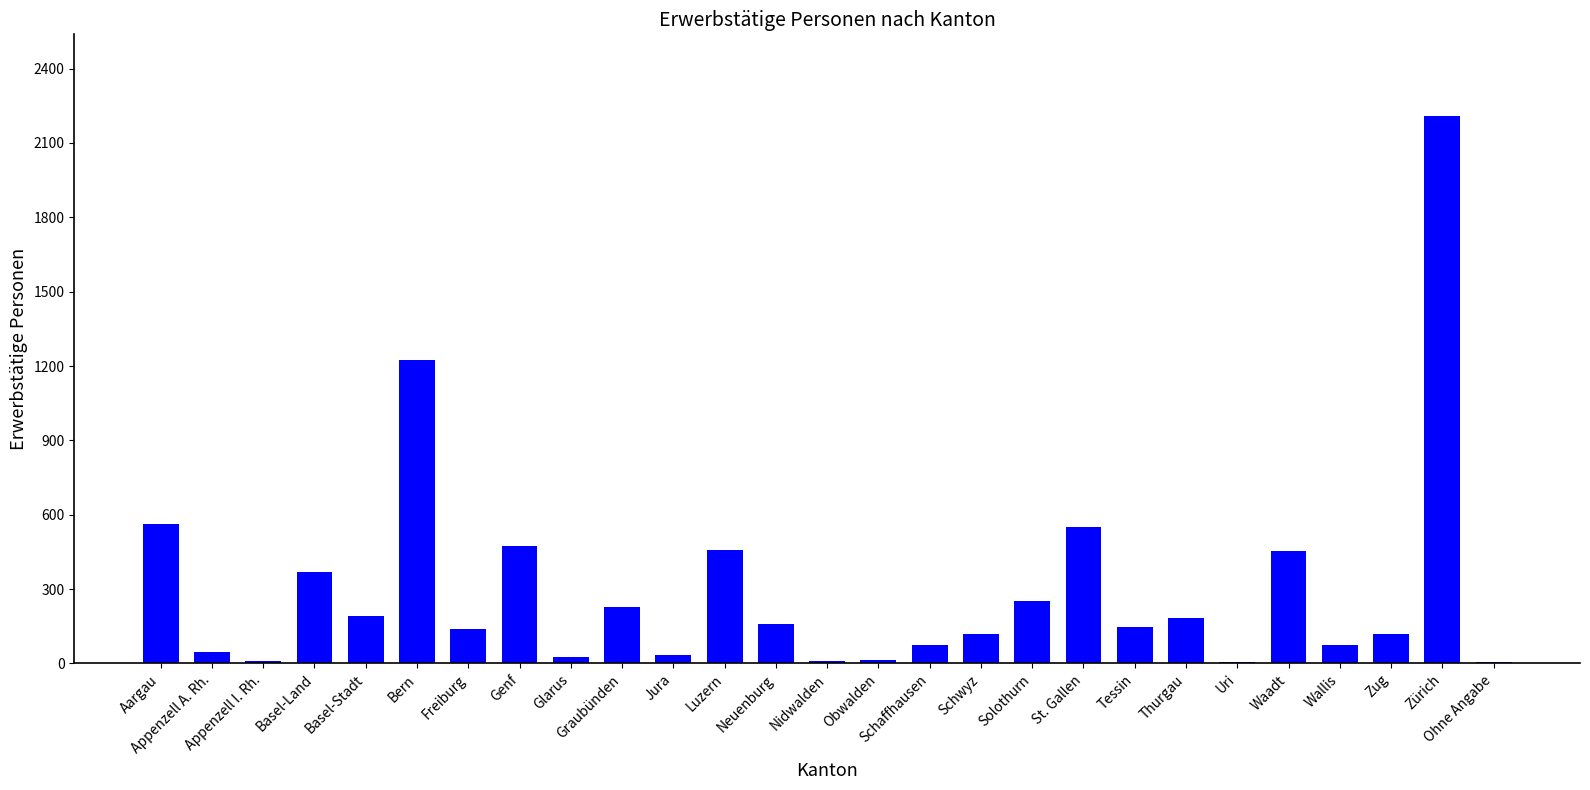

Is it true that the value at Basel-Land is 370?

True